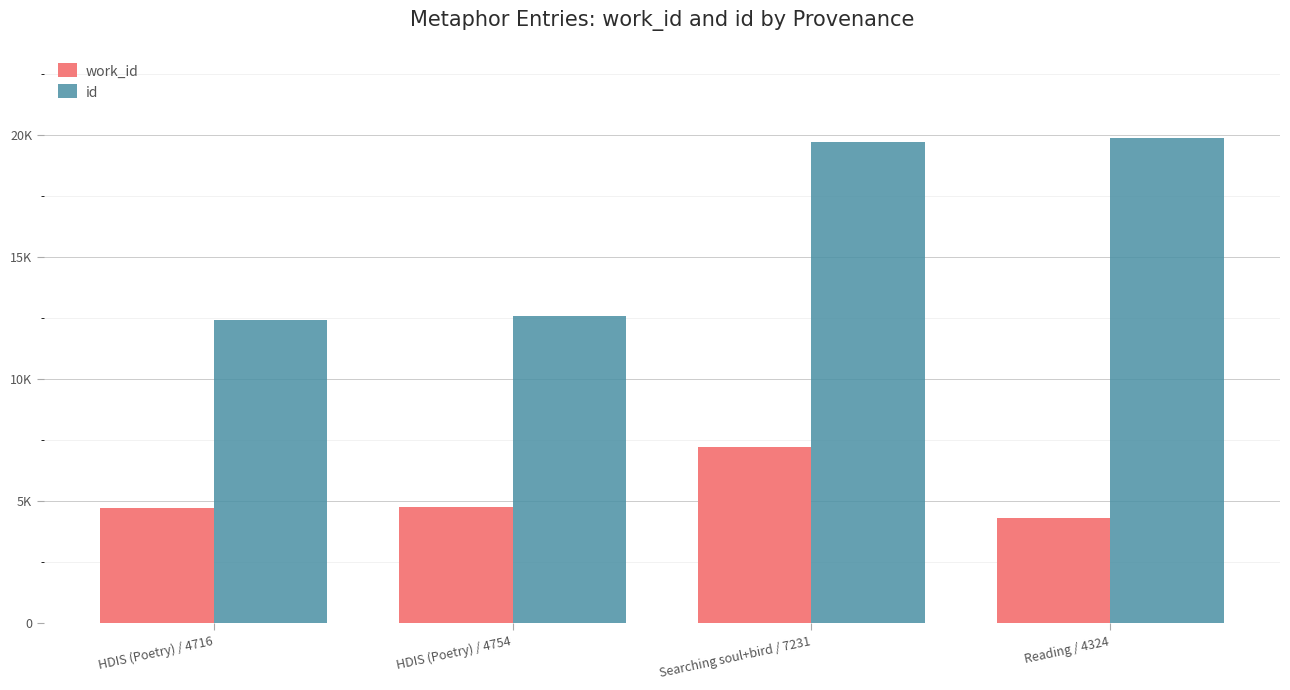

Which series has the widest spread of values?

id